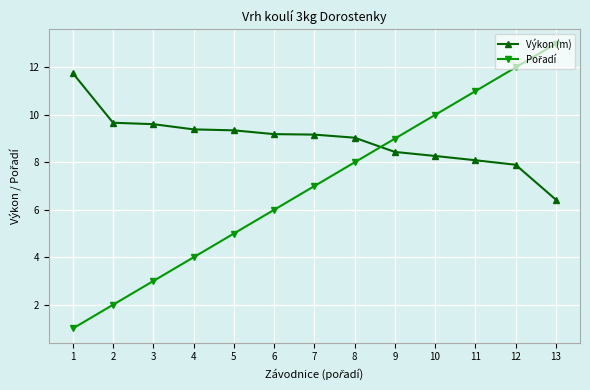

What is the average value of the Výkon (m) series?

8.9